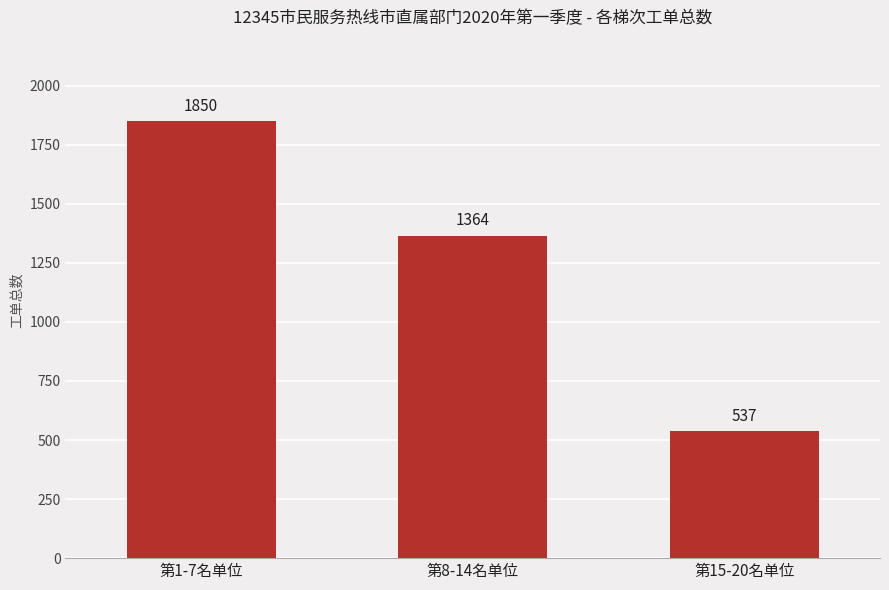

How many series are shown in this chart?

1